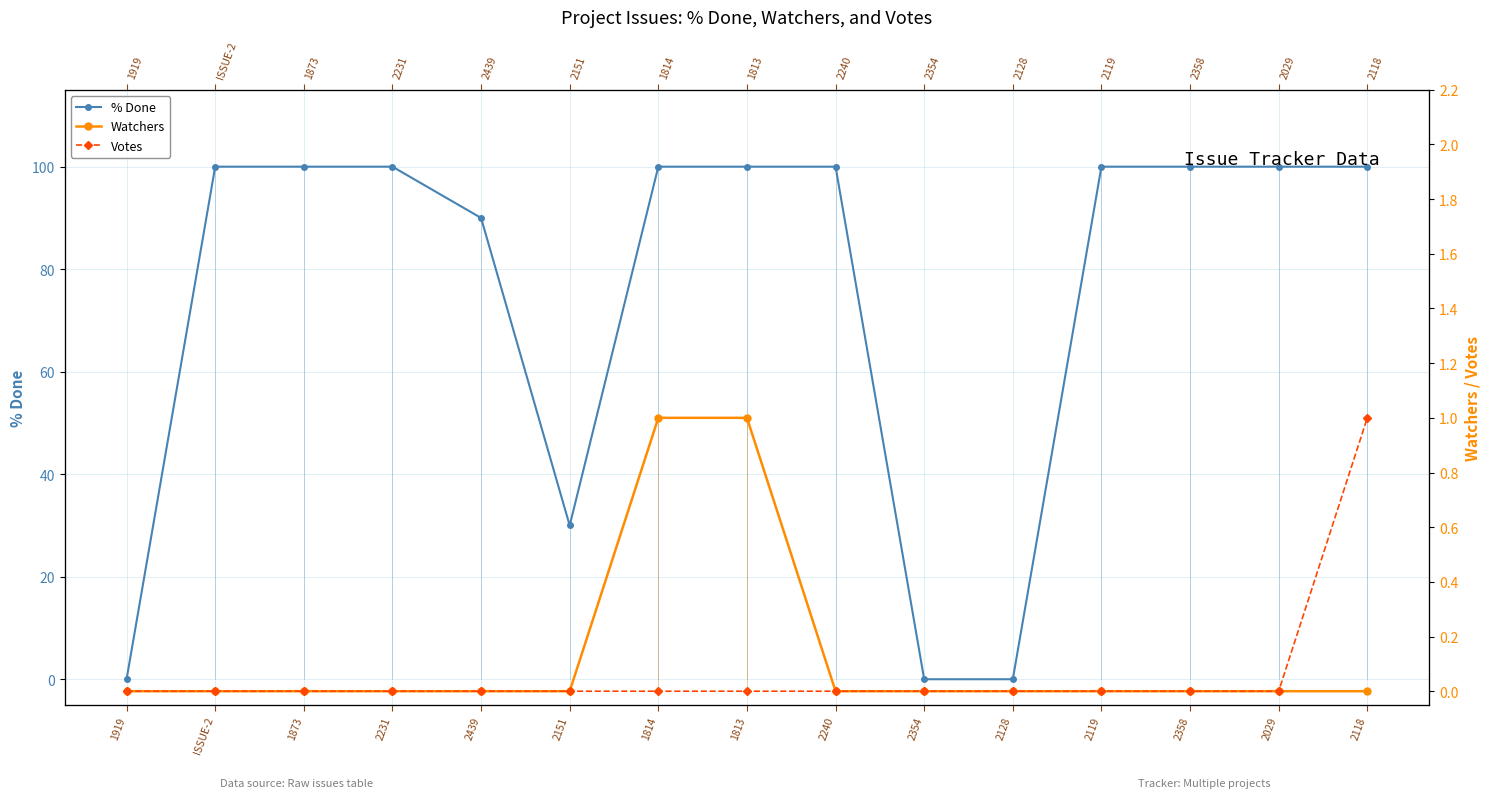

Between 2119 and 1813, which is larger?

2119